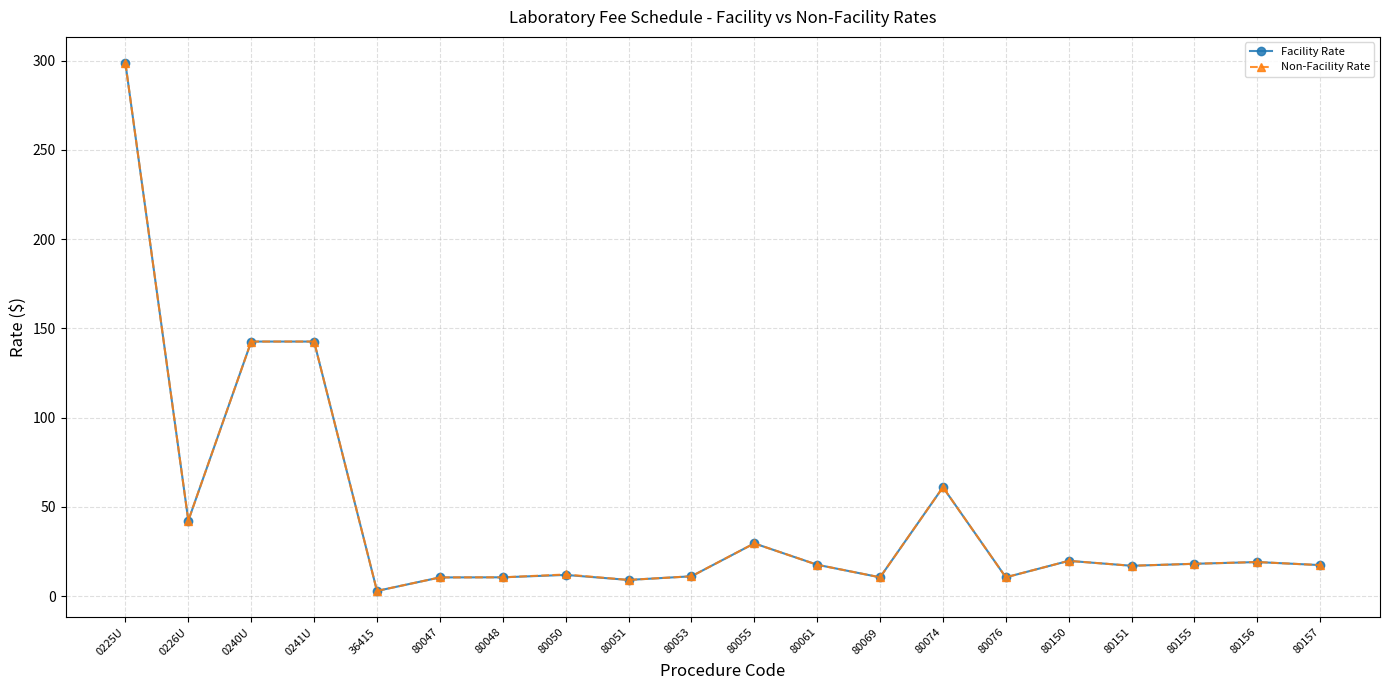

Which category has the highest value across all series?

0225U